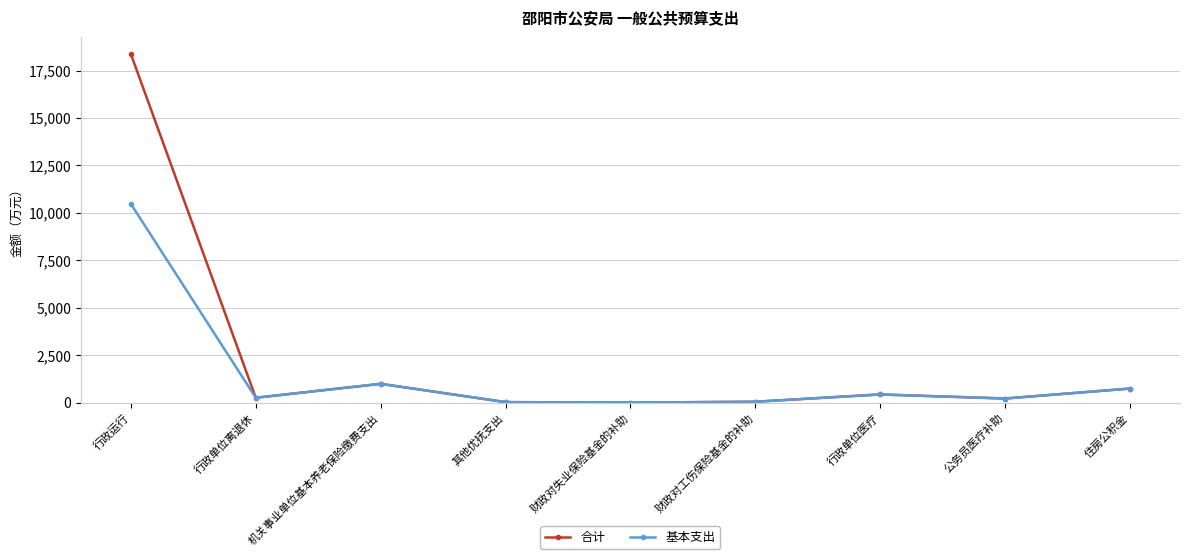

What position from the left is 住房公积金?

9